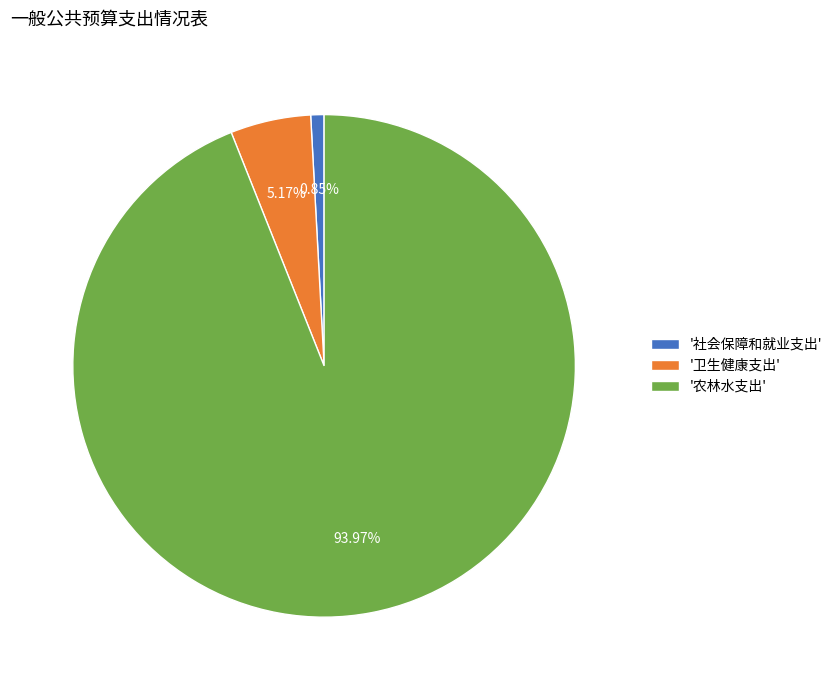

Which has a higher value, '卫生健康支出' or '社会保障和就业支出'?

'卫生健康支出'